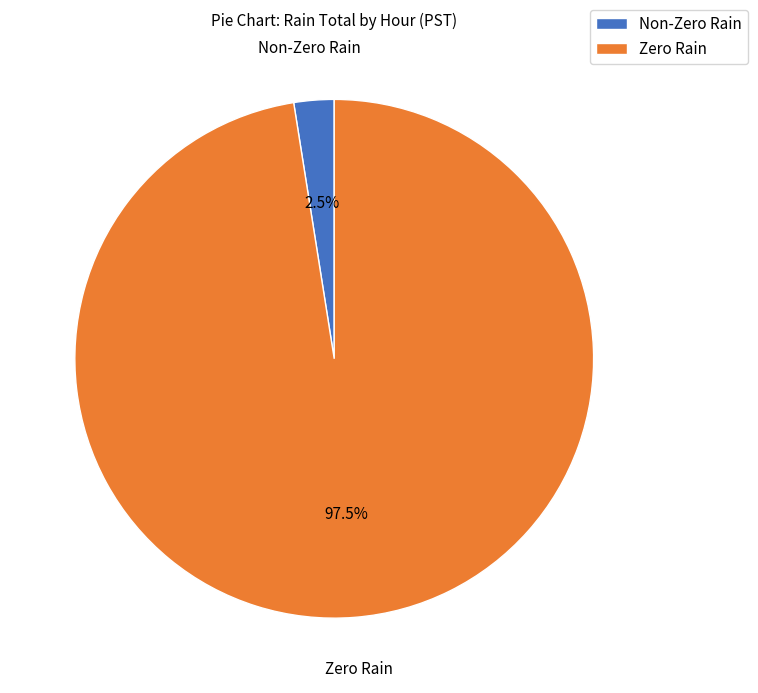

Rank the categories by value from lowest to highest.

Non-Zero Rain, Zero Rain